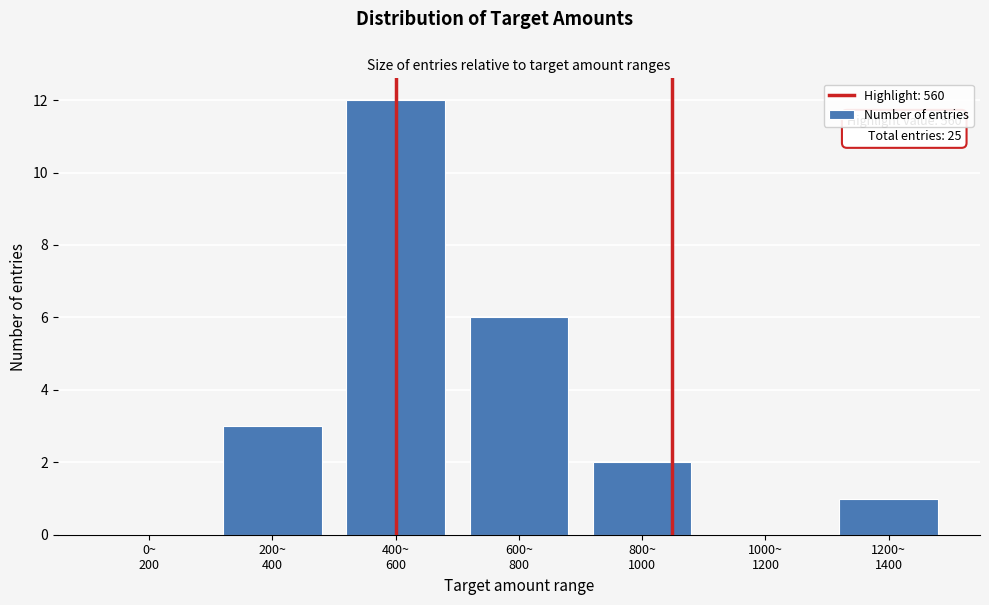

What is the sum of all values?

24